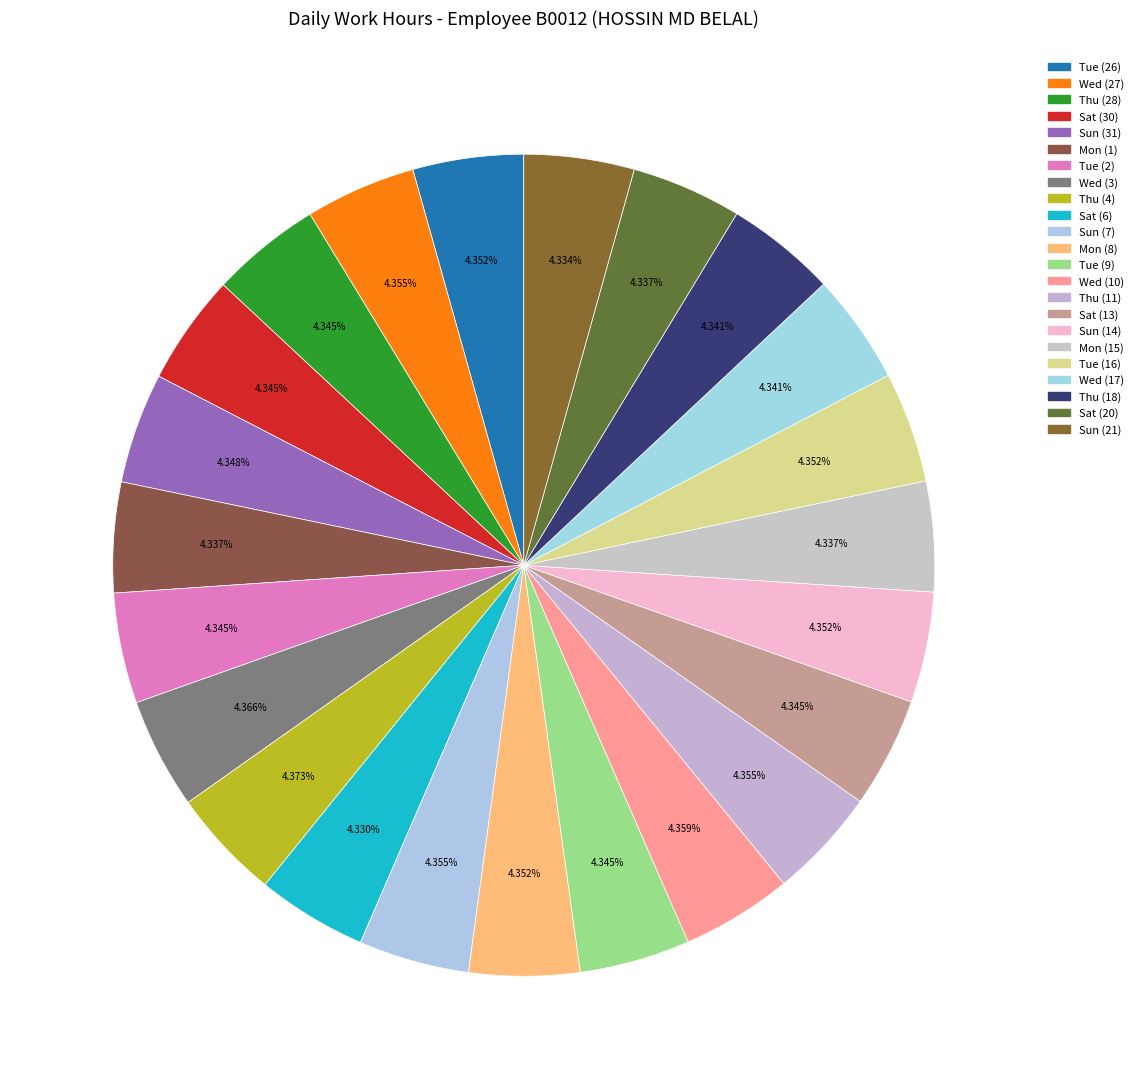

Is it true that Sun (7) is 4% of the pie?

True